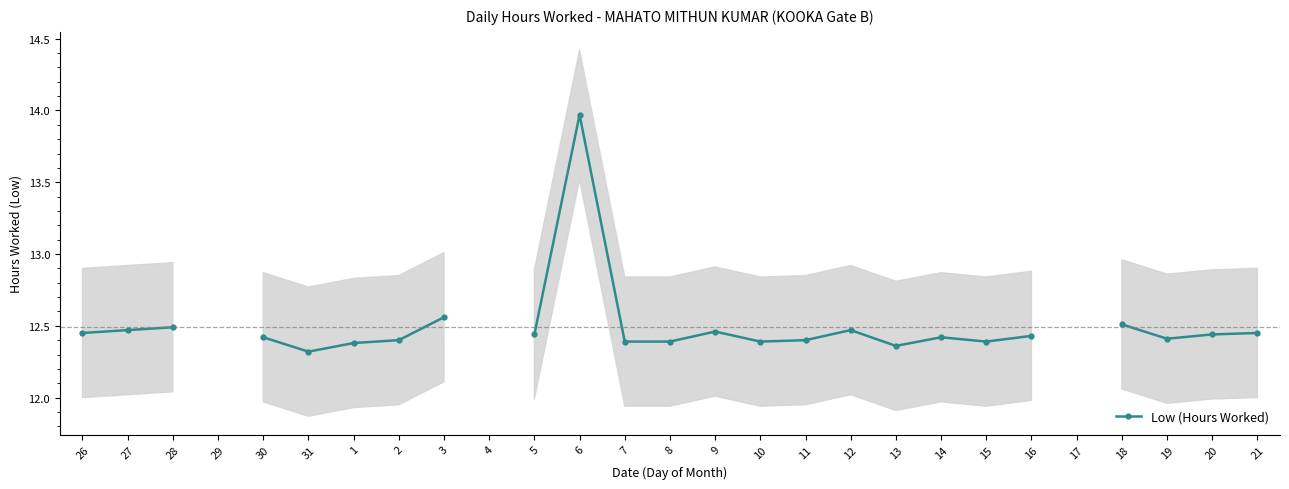

Count the values in the range 12 to 13.

23